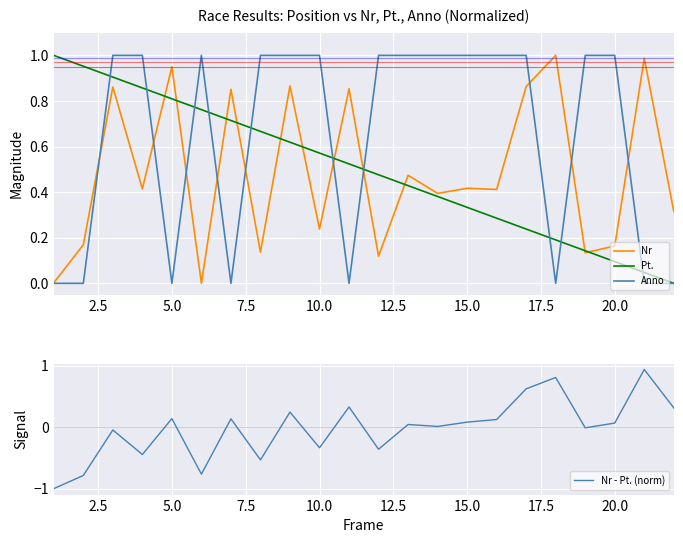

At how many categories does at least one series exceed 0?

22